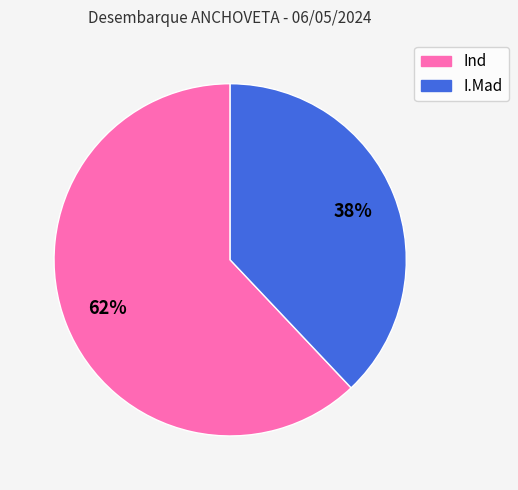

To the nearest percent, what is the difference between the largest and smallest slice percentages?

24%